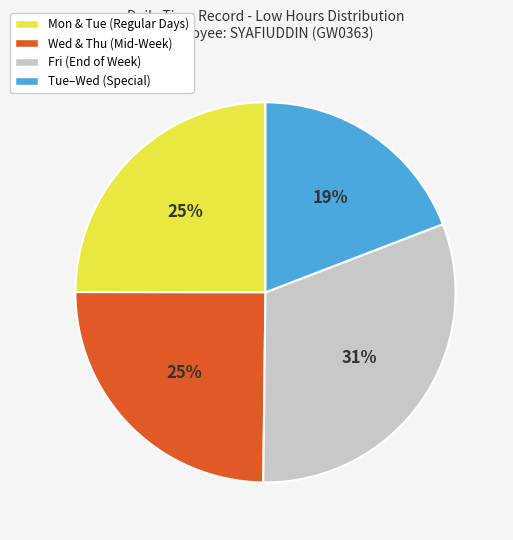

Combined, do Mon & Tue (Regular Days) and Tue–Wed (Special) account for over 50%?

No